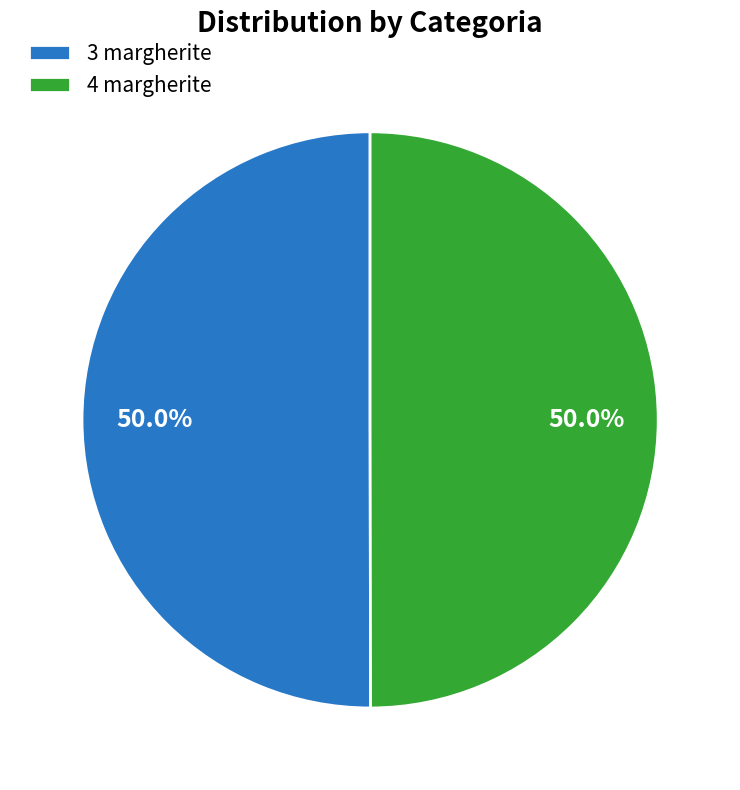

What percentage is NOT represented by 3 margherite?

50.0%